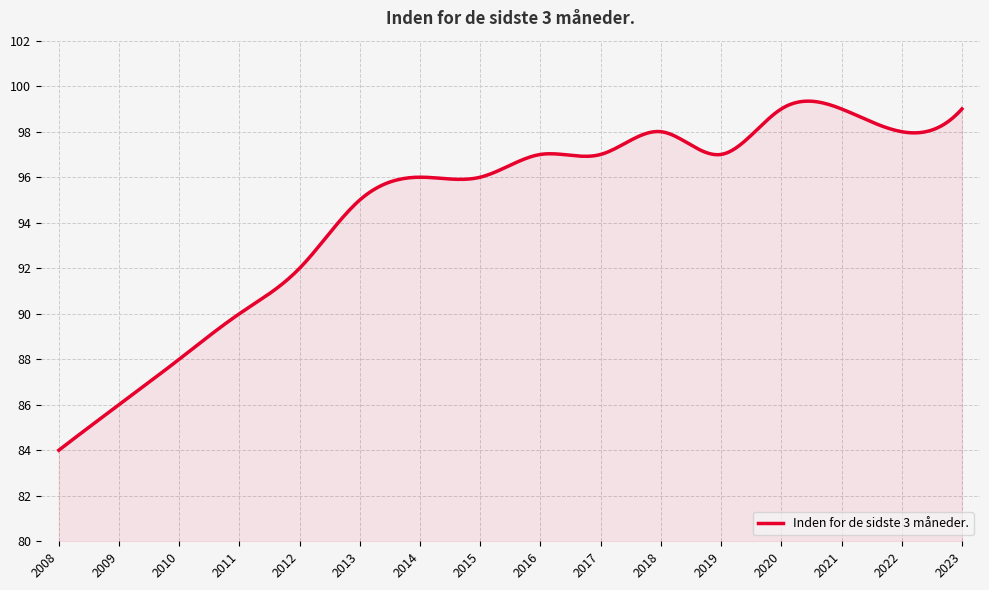

What is the greatest value displayed?

99.3